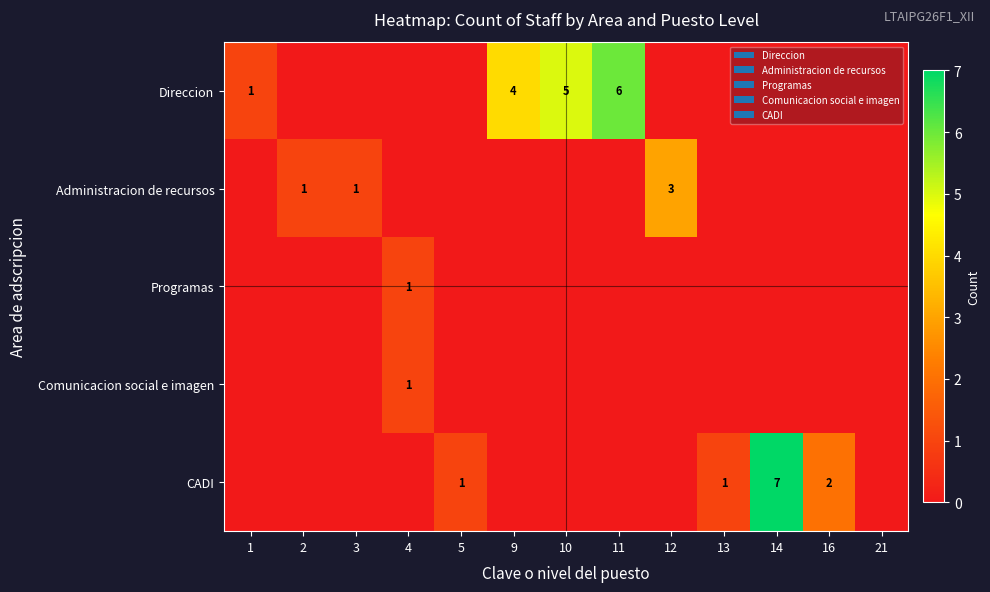

What is the difference between the highest and lowest values at 16?

2